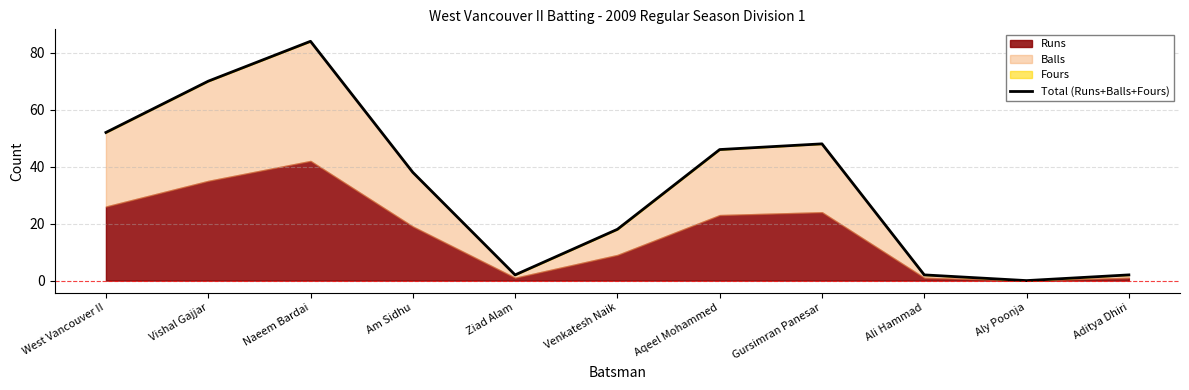

How many data points are less than 38?

5